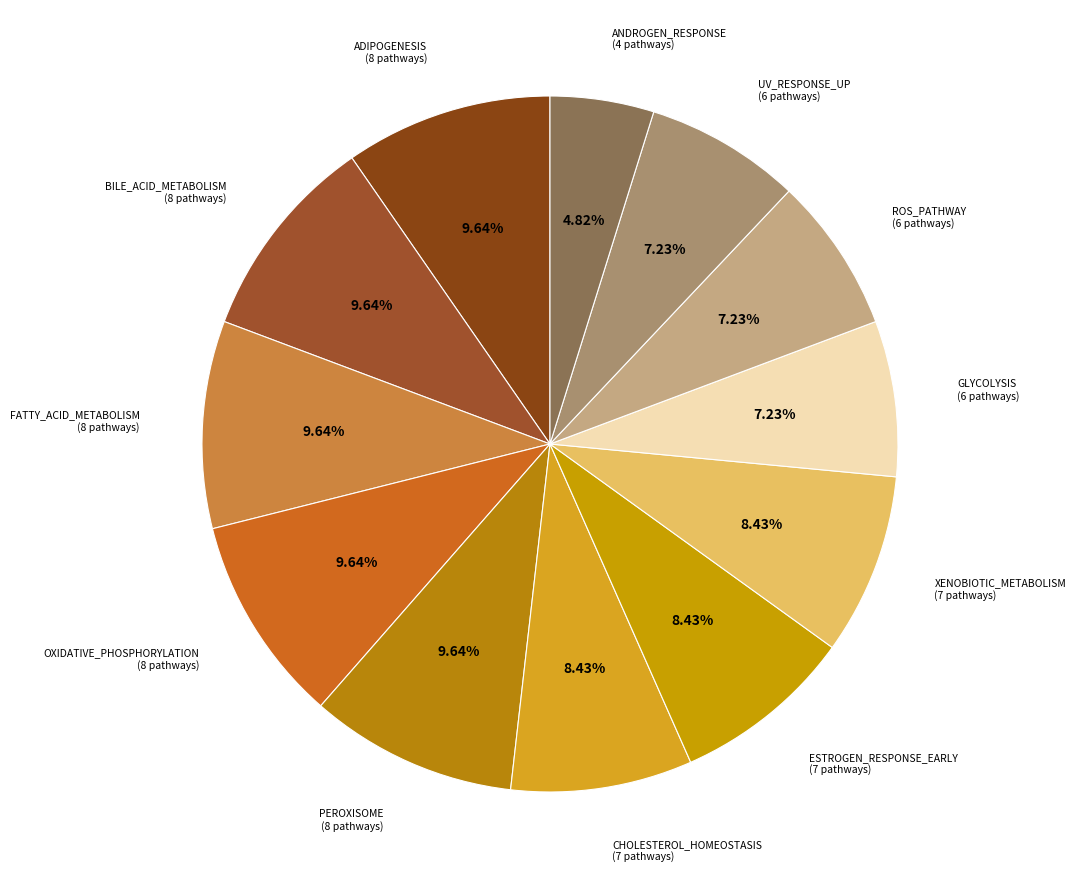

How many segments does this pie chart have?

12